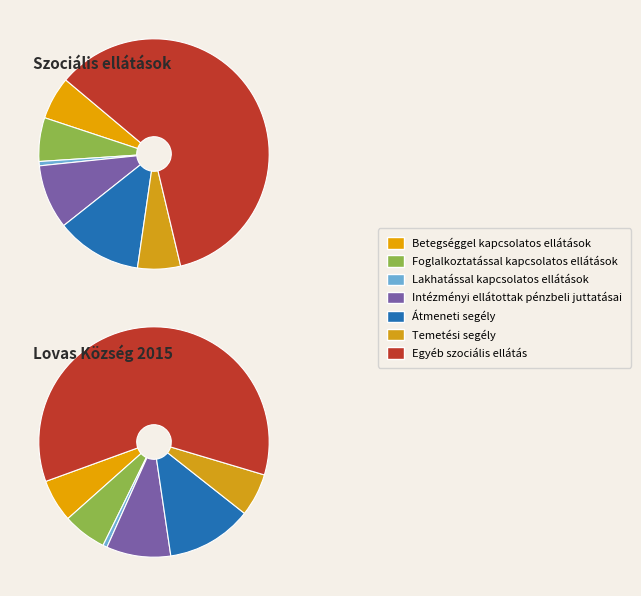

Rank the categories by value from lowest to highest.

Lakhatással kapcsolatos ellátások, Betegséggel kapcsolatos ellátások, Temetési segély, Foglalkoztatással kapcsolatos ellátások, Intézményi ellátottak pénzbeli juttatásai, Átmeneti segély, Egyéb szociális ellátás